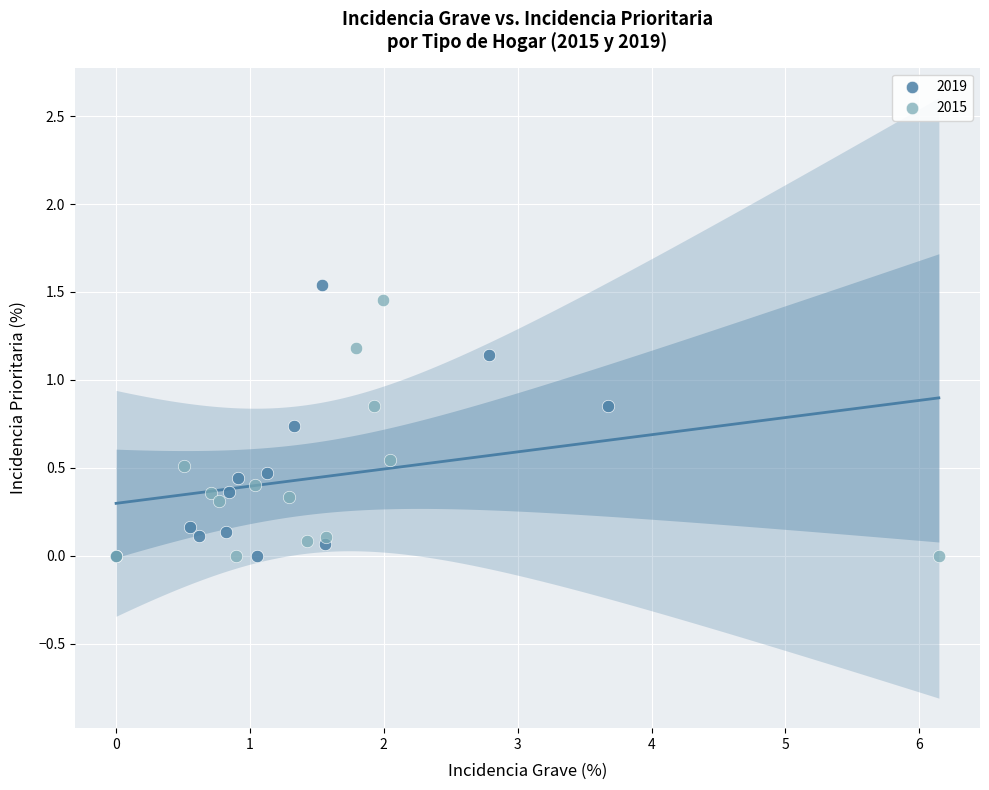

Which series contains the highest Y value?

2019